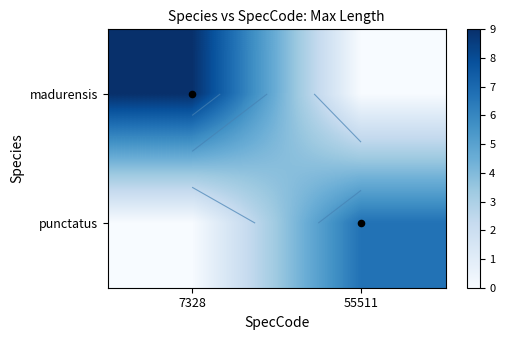

Rank the series by their maximum value, from lowest to highest.

punctatus, madurensis